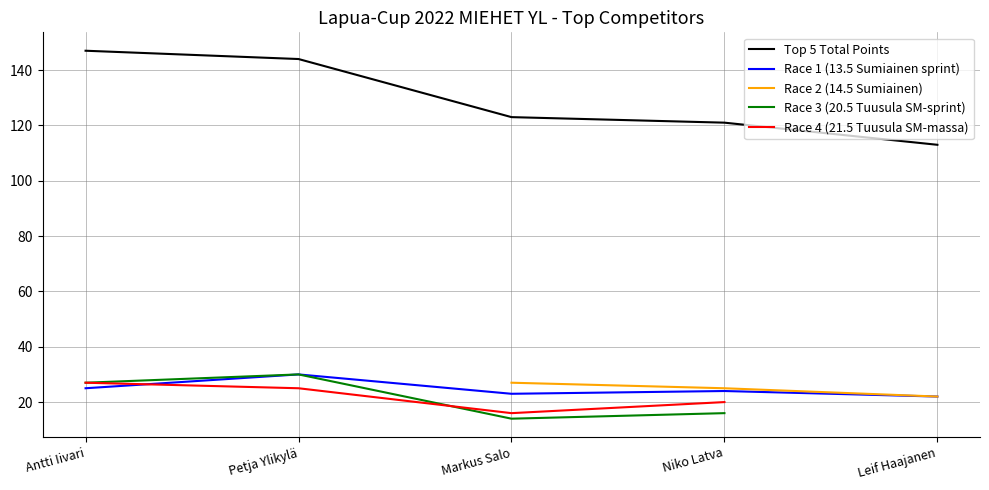

Is this an area chart (filled region under the line)?

No